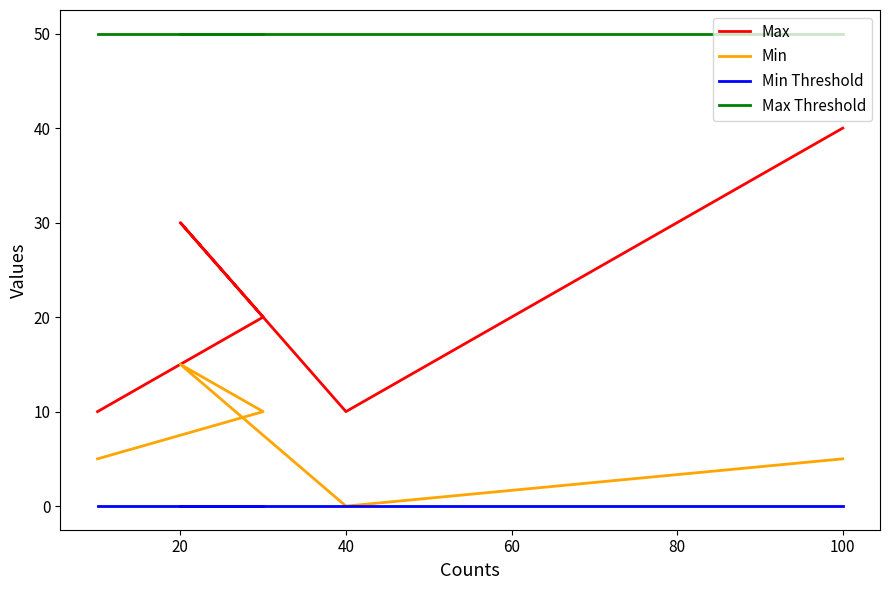

Reading left to right, extract all data points from this chart.

Max: 10	20	30	10	40
Min: 5	10	15	0	5
Min Threshold: 0	0	0	0	0
Max Threshold: 50	50	50	50	50